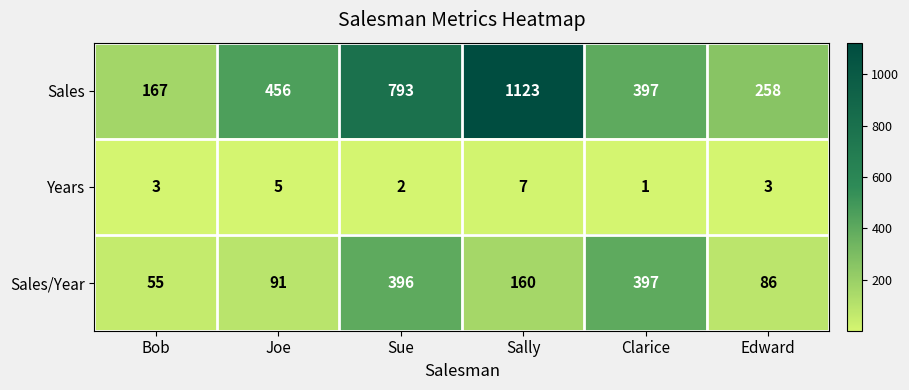

Reading left to right, transcribe all the data shown in this chart.

Sales: 167	456	793	1123	397	258
Years: 3	5	2	7	1	3
Sales/Year: 55	91	396	160	397	86